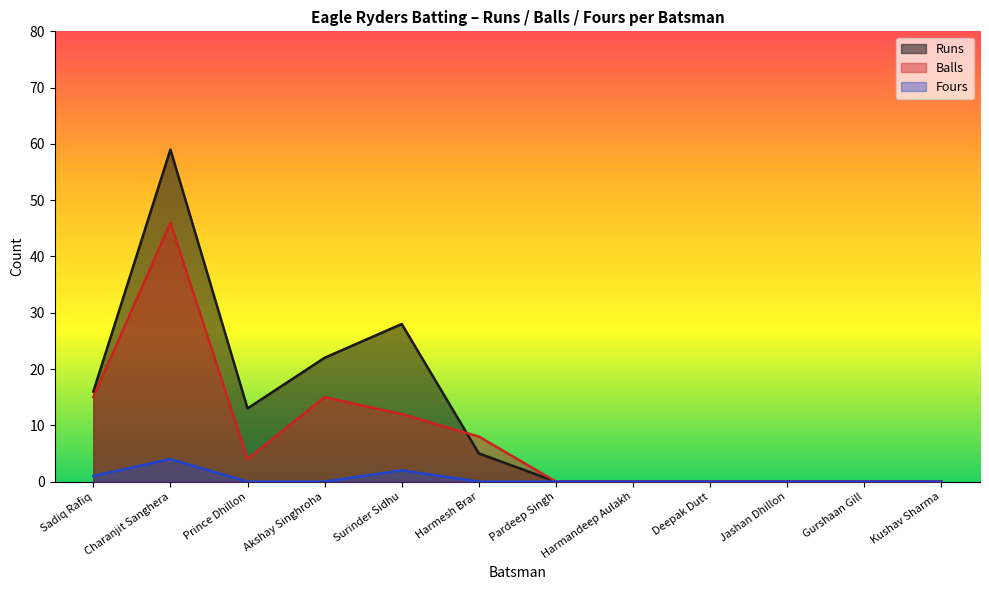

At which category does Balls reach its first local peak?

Charanjit Sanghera